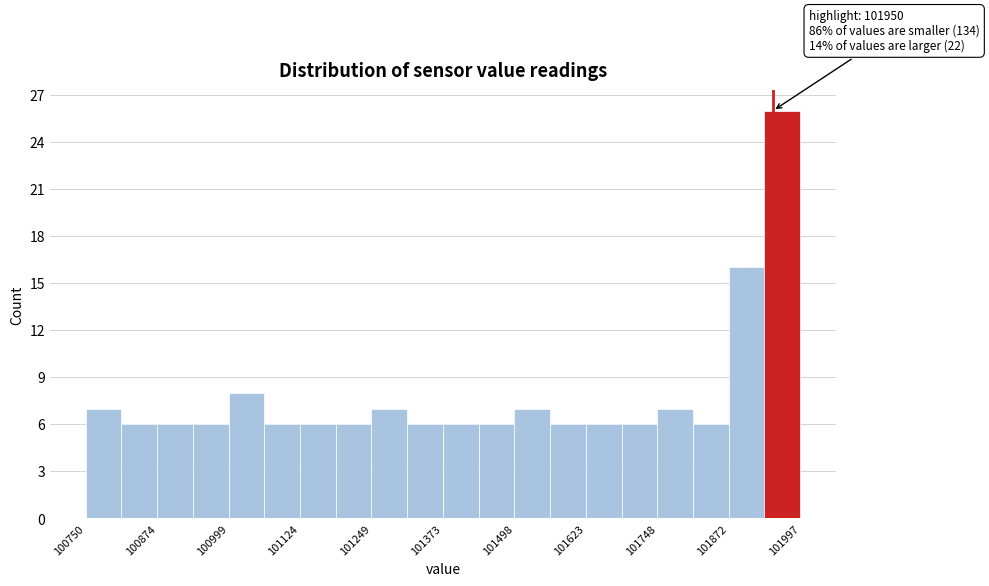

Read against the x-axis, roughly where is the centre of the tallest bar?

101960